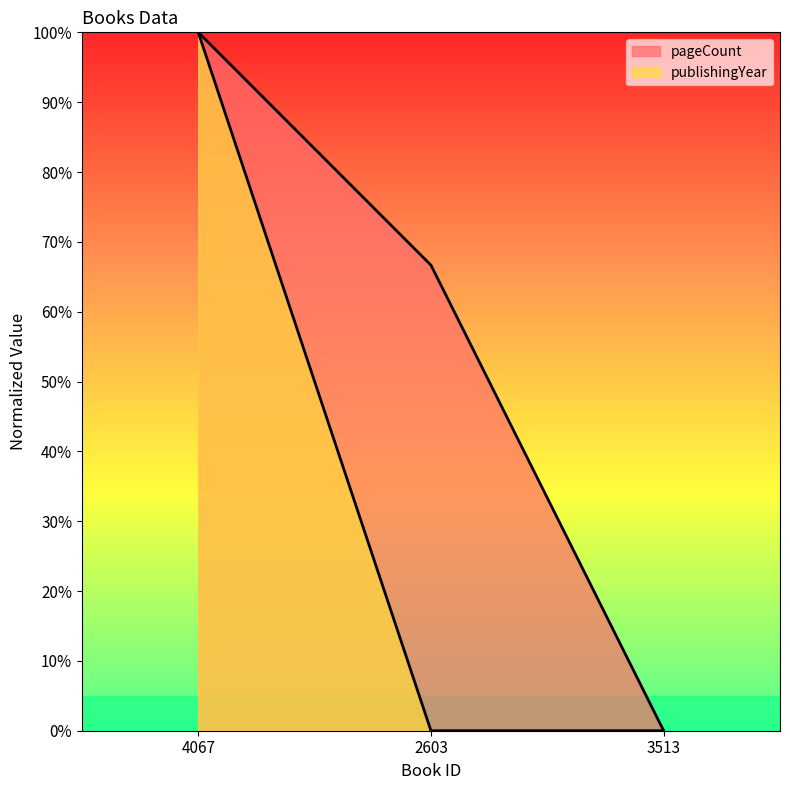

What is the highest value of the publishingYear series?

100.0